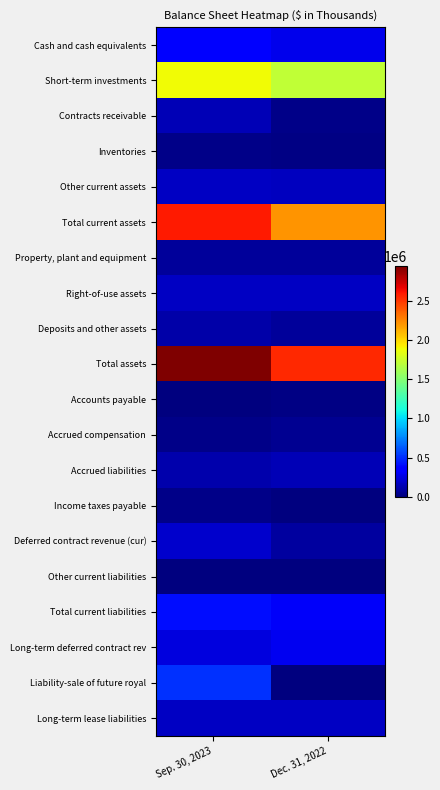

At which category does the chart reach its peak across all series?

Sep. 30, 2023